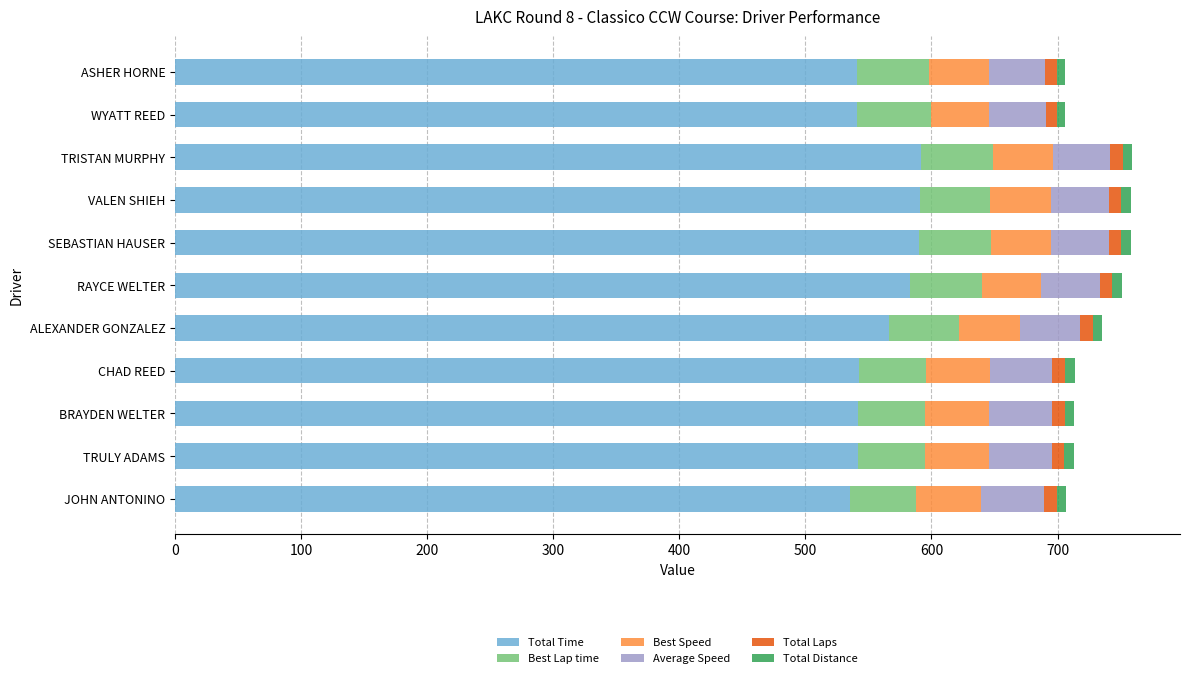

True or false: Total Time has a value of 540.9 at WYATT REED.

True